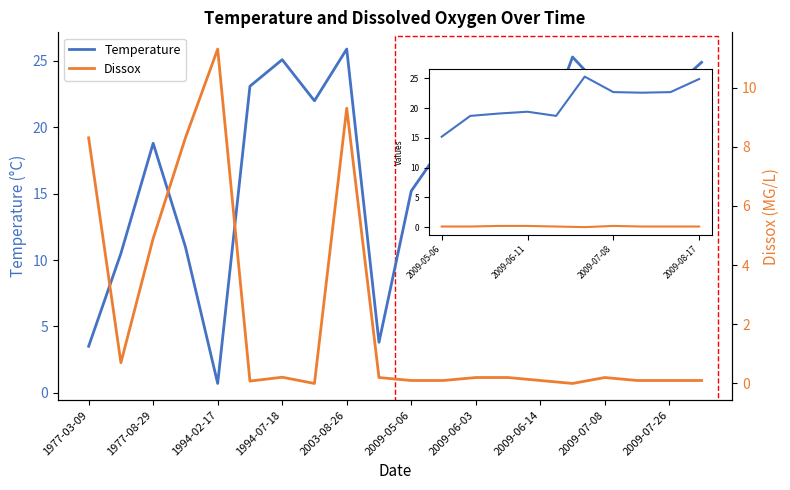

What is the value of the Dissox point at the 4th from the left?

8.3